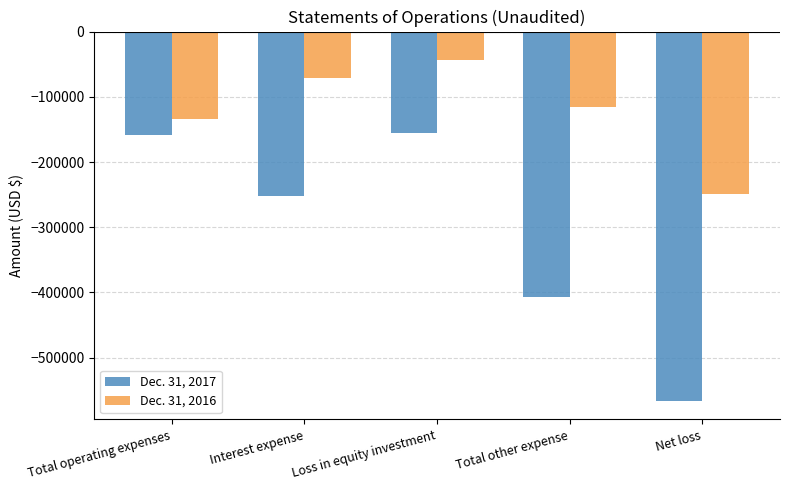

Rank the series at Net loss from lowest to highest value.

Dec. 31, 2017, Dec. 31, 2016